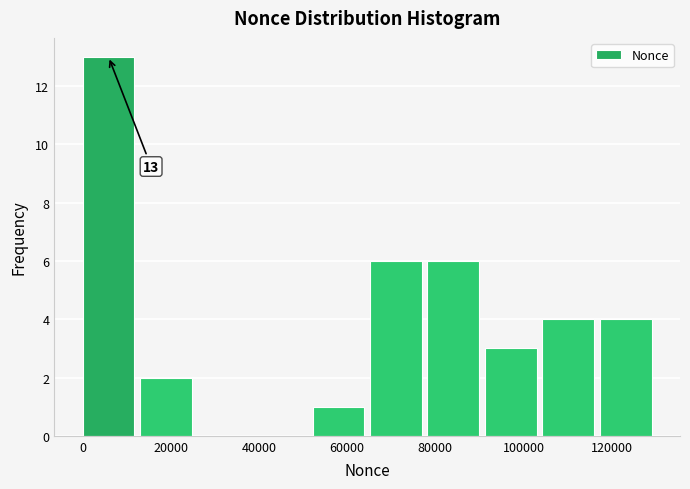

Which range on the x-axis has the tallest bar?

0 to 14000